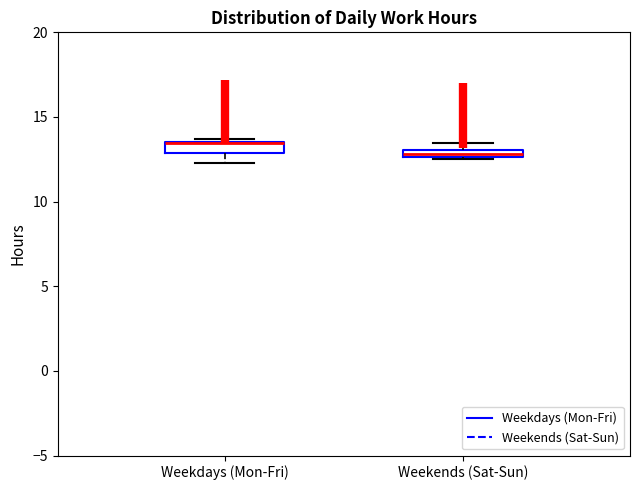

Where is the upper edge of the box for Weekends (Sat-Sun) on the y-axis? The values are not printed on the chart, so give them approximately, as read against the axis.

13.0